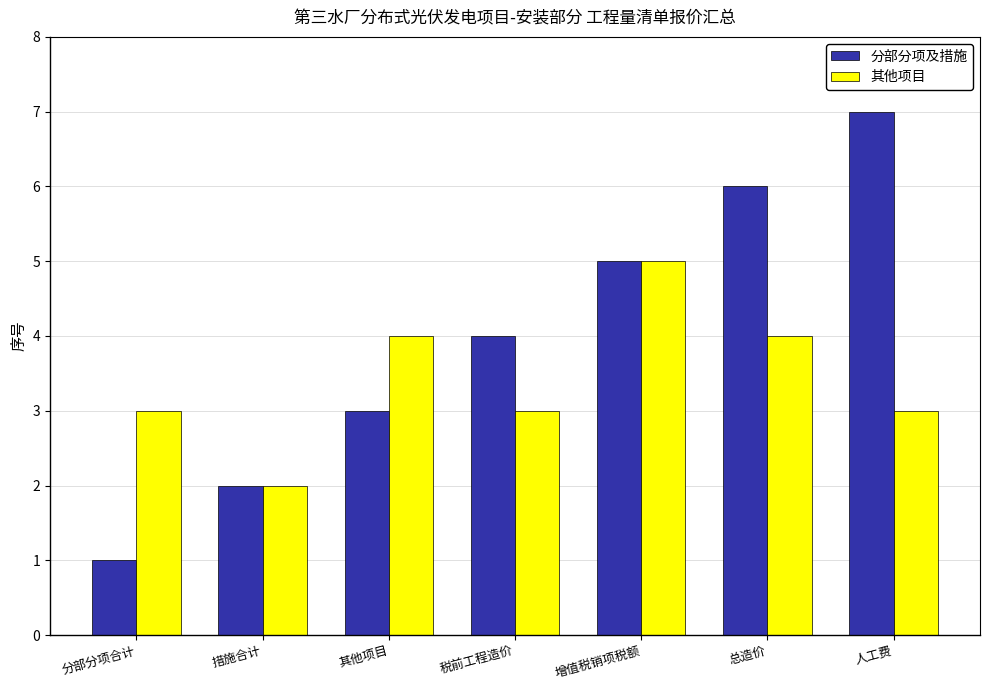

What is the value of the 分部分项及措施 bar at the 5th from the left?

5